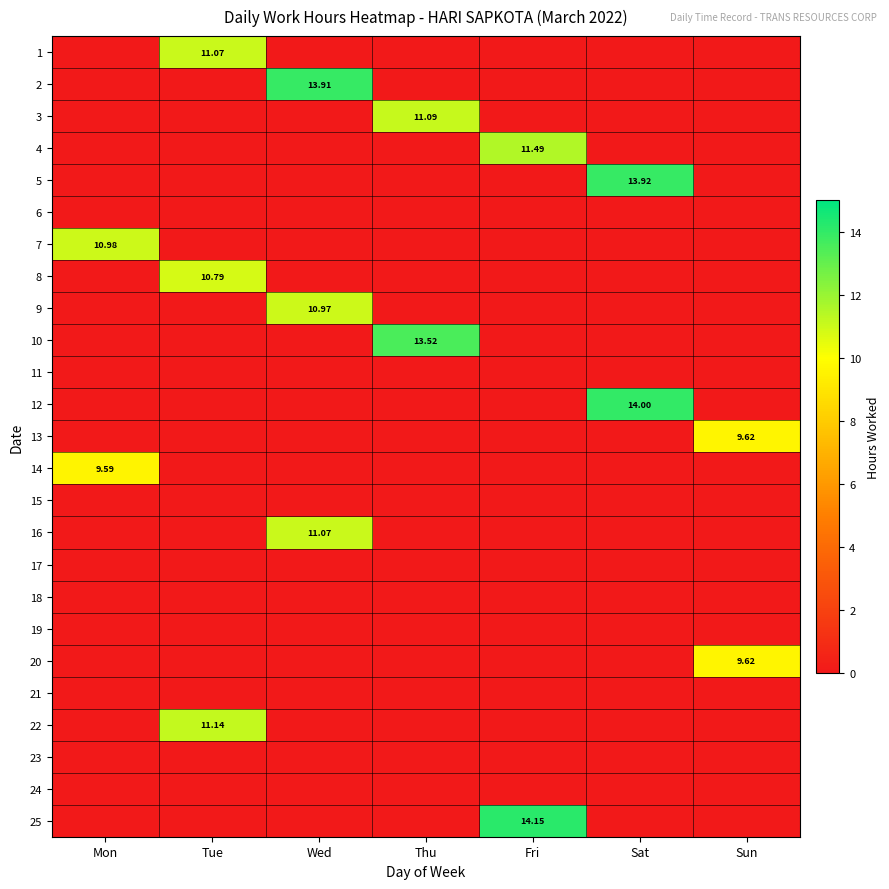

Which series has the largest range (max minus min)?

25